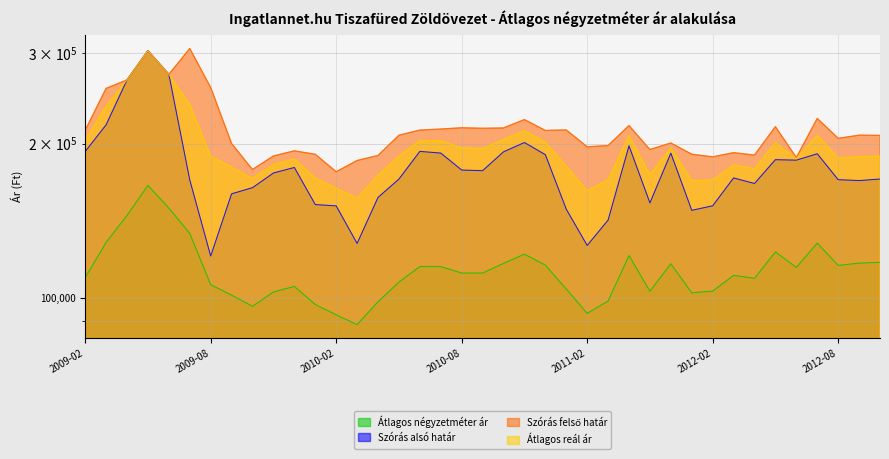

At which category is the sum across all series the highest?

2009-05